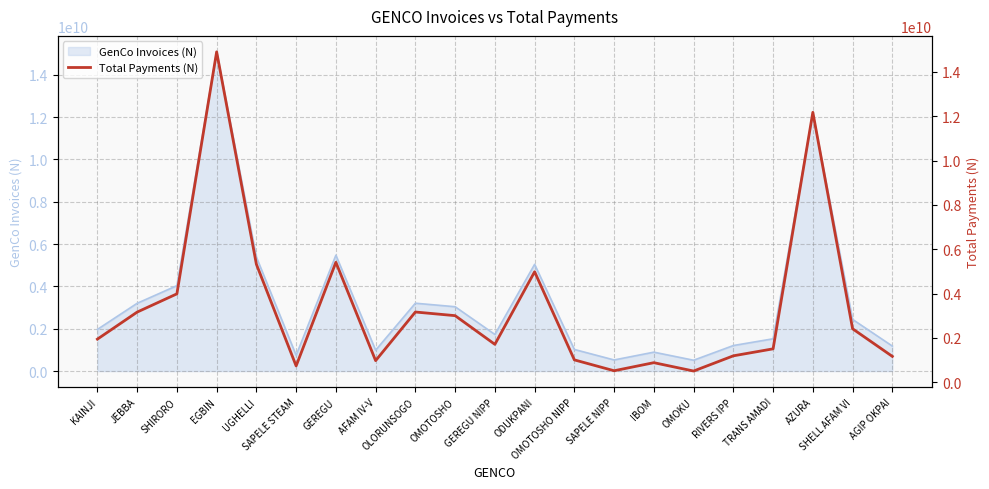

Where is the data nearest to the value 7706899683?

GEREGU